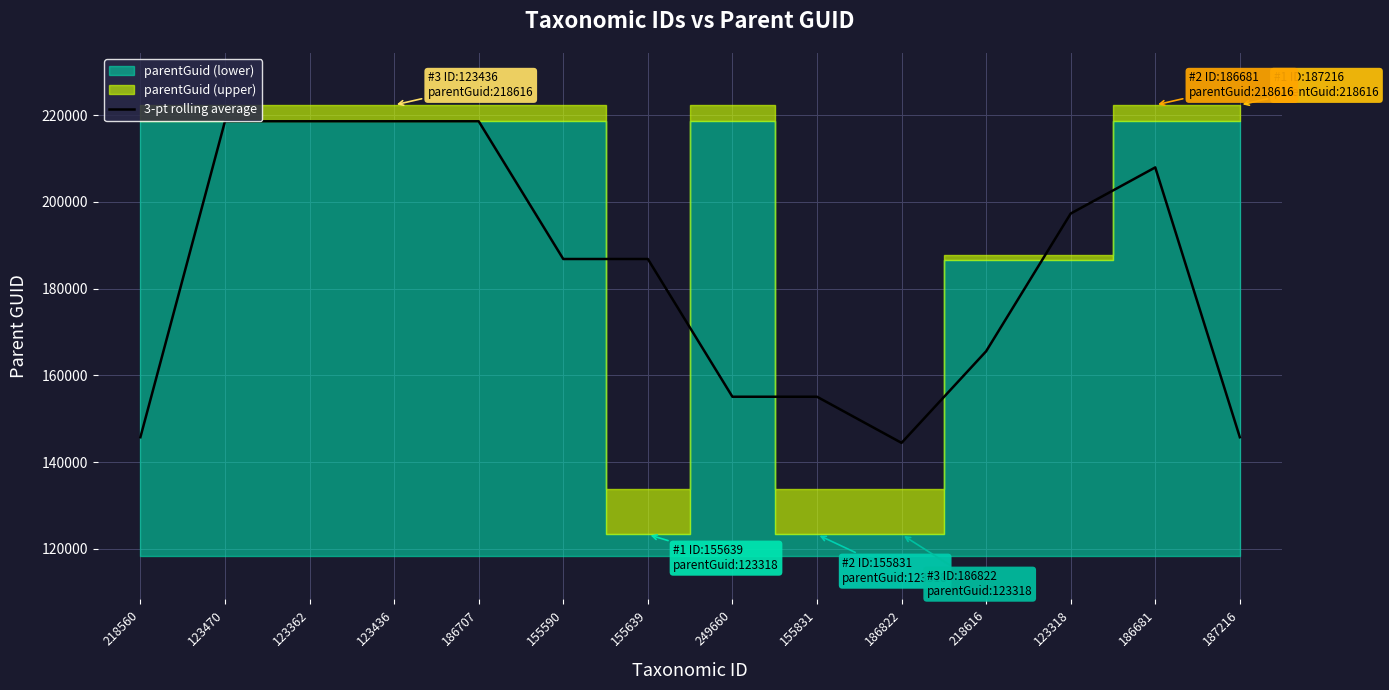

What is the change in value from 155590 to 218616?

-21282.7